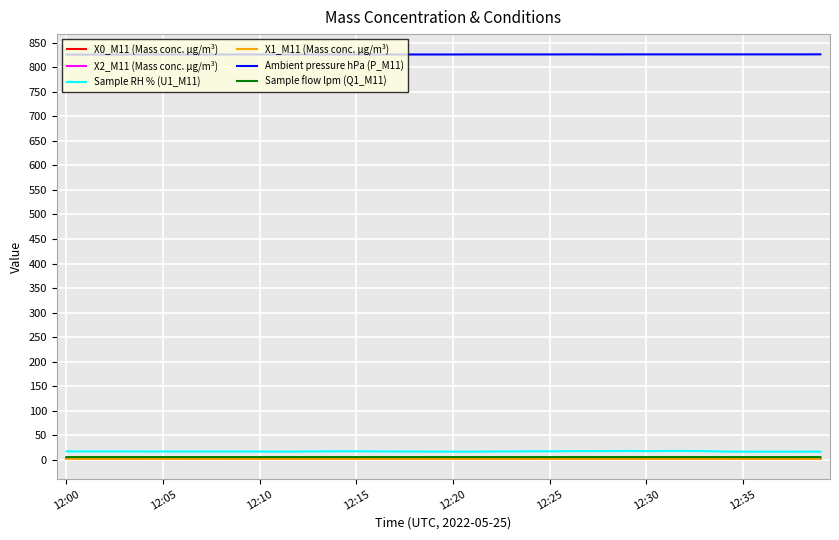

True or false: X0_M11 (Mass conc. μg/m³) and Sample RH % (U1_M11) intersect in this chart.

False